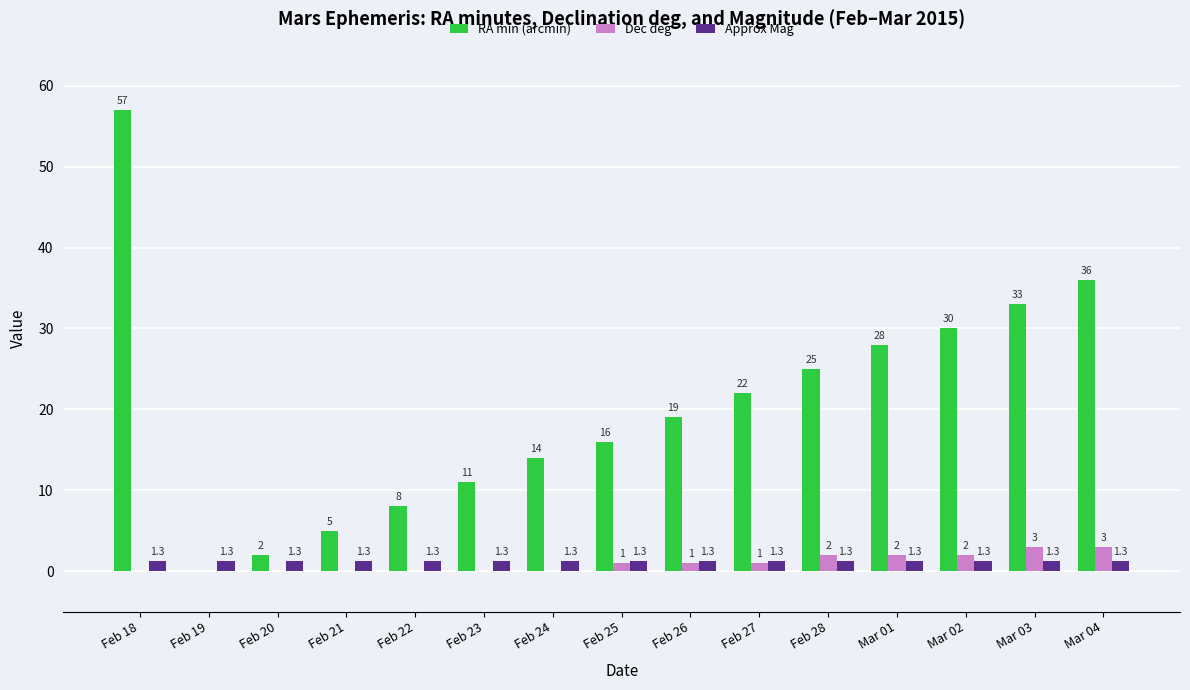

What is the average value of the Dec deg series?

1.0